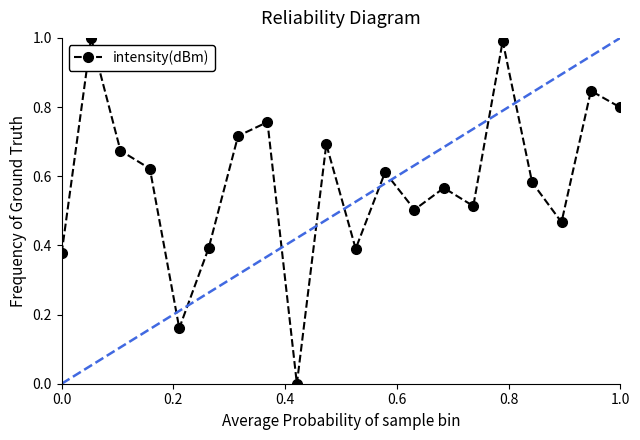

How many interior local peaks does the intensity(dBm) series have?

7